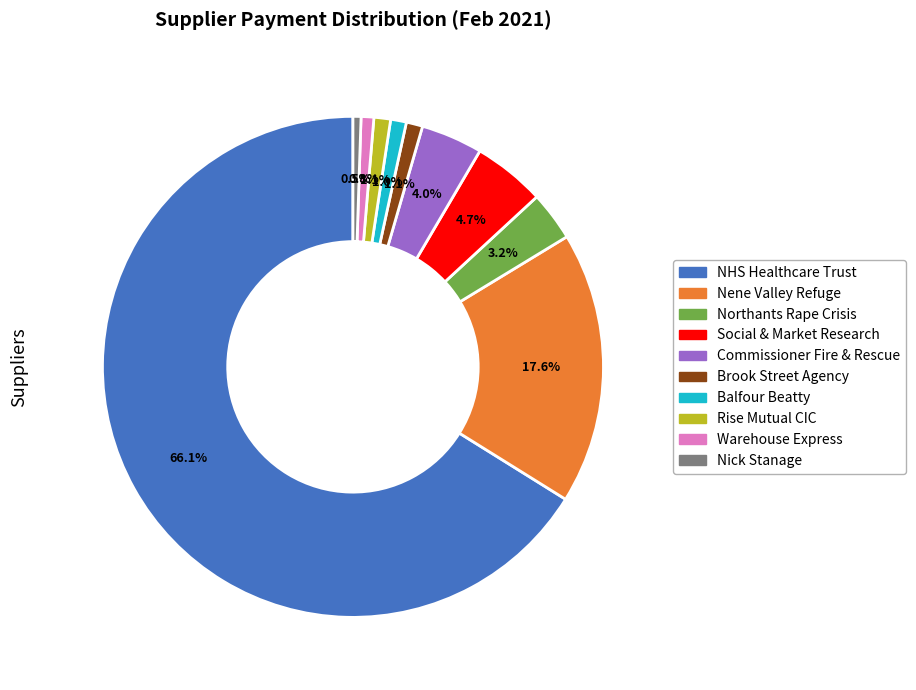

Does Brook Street Agency represent more than half of the total?

No